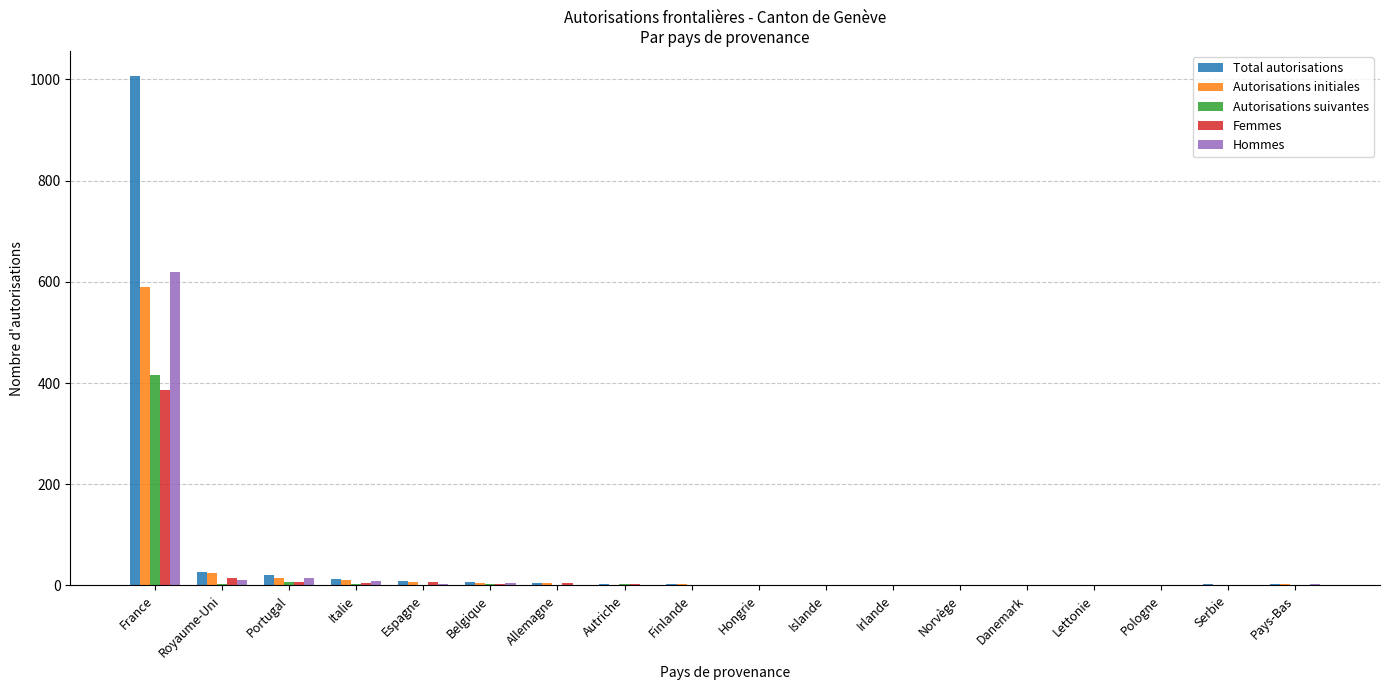

At which label does Hommes reach its peak?

France